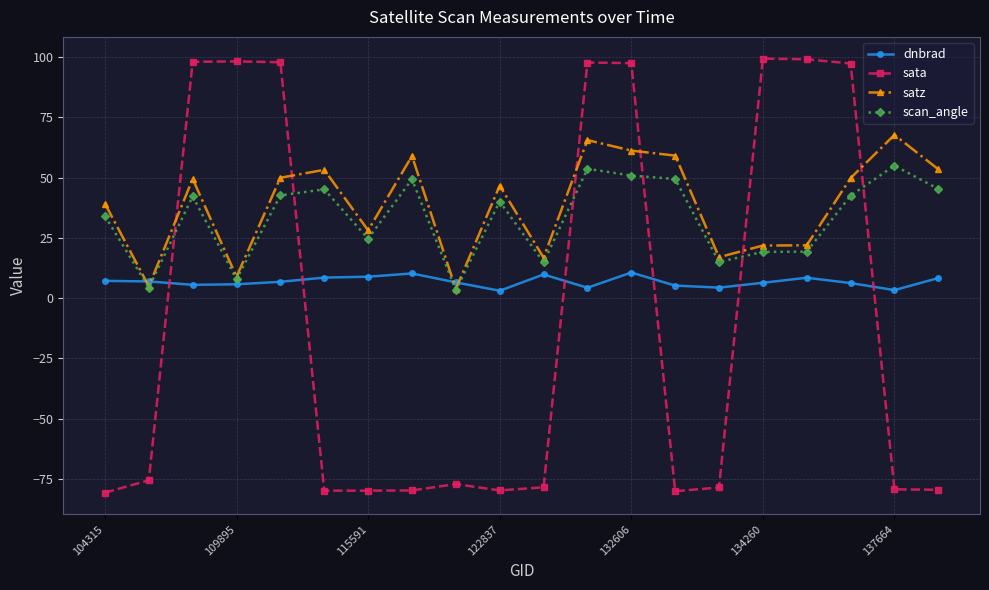

Which series ends up on top after the final intersection of sata and satz?

satz